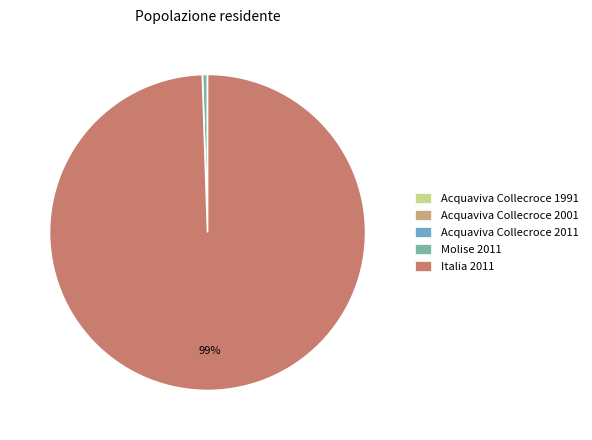

Is there any slice that represents more than half of the pie?

Yes